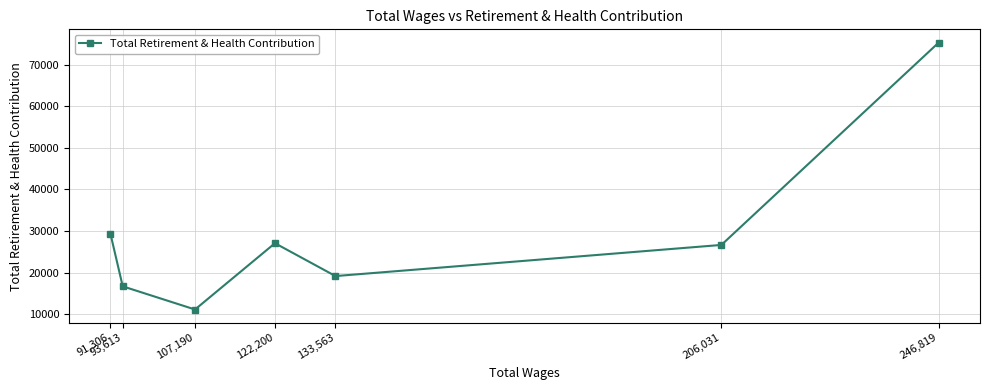

True or false: the data shows 5636 at 107,190.

False